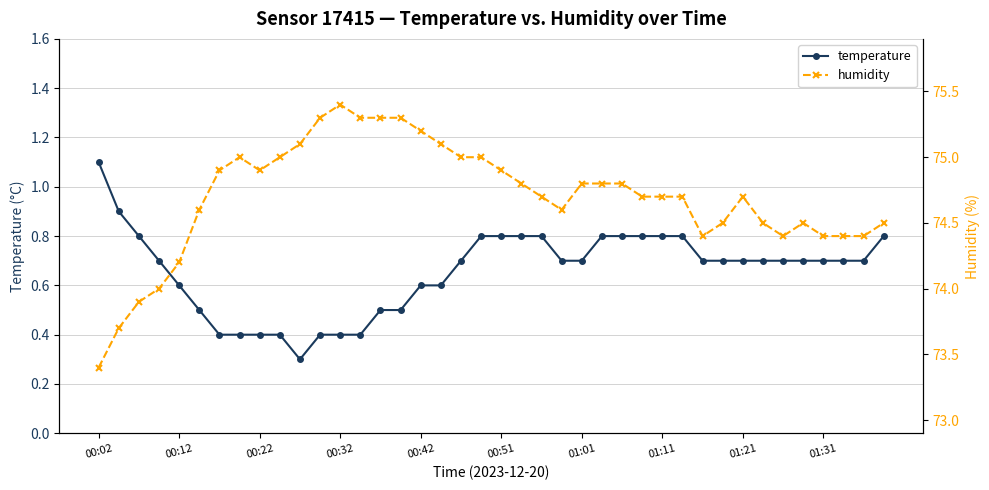

Is it true that temperature equals 0.8 at 21?

True